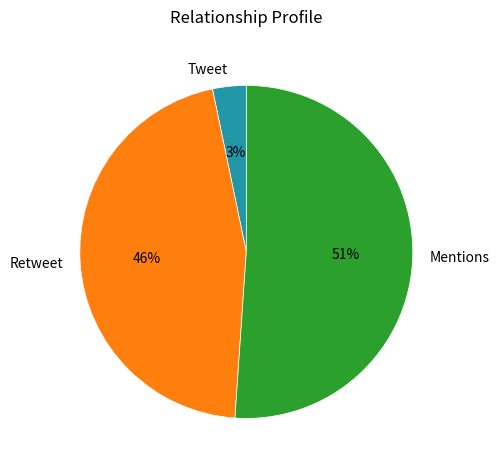

What is the smallest slice in the pie chart?

Tweet